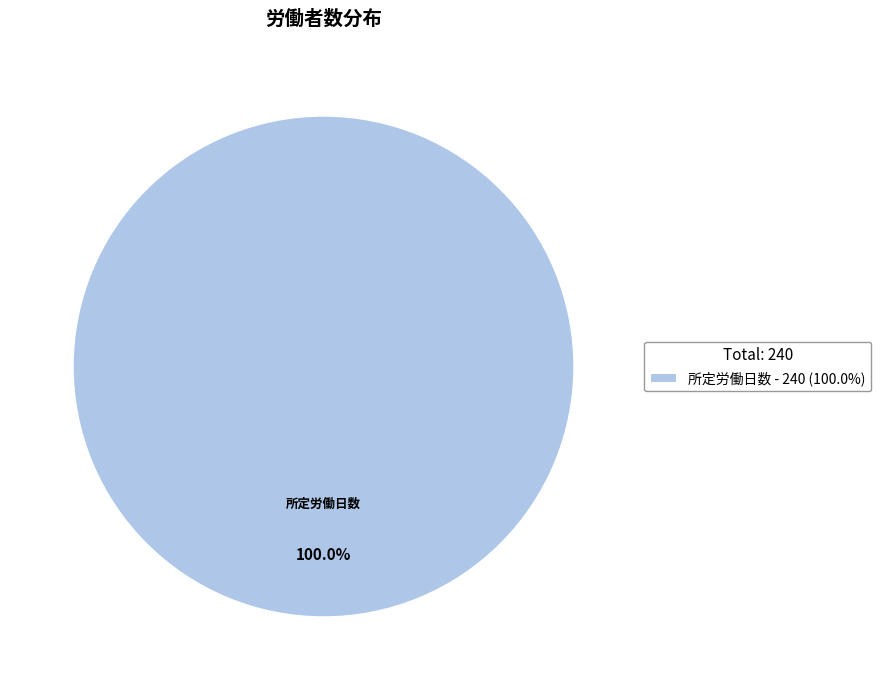

How many segments does this pie chart have?

1